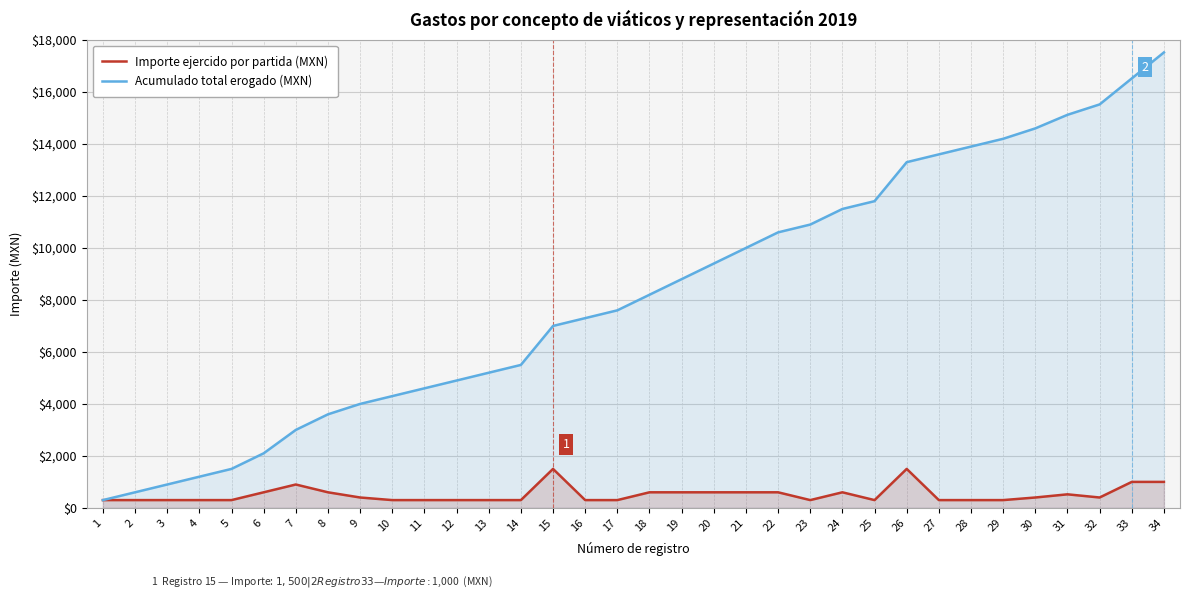

What are all the series names shown in the legend?

Importe ejercido por partida (MXN), Acumulado total erogado (MXN)